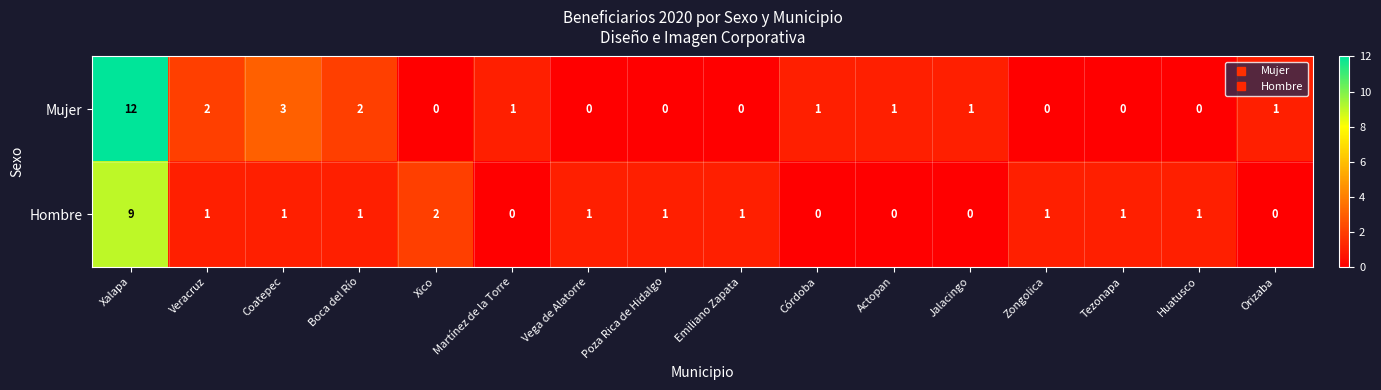

Where is Mujer nearest to the value 6?

Coatepec